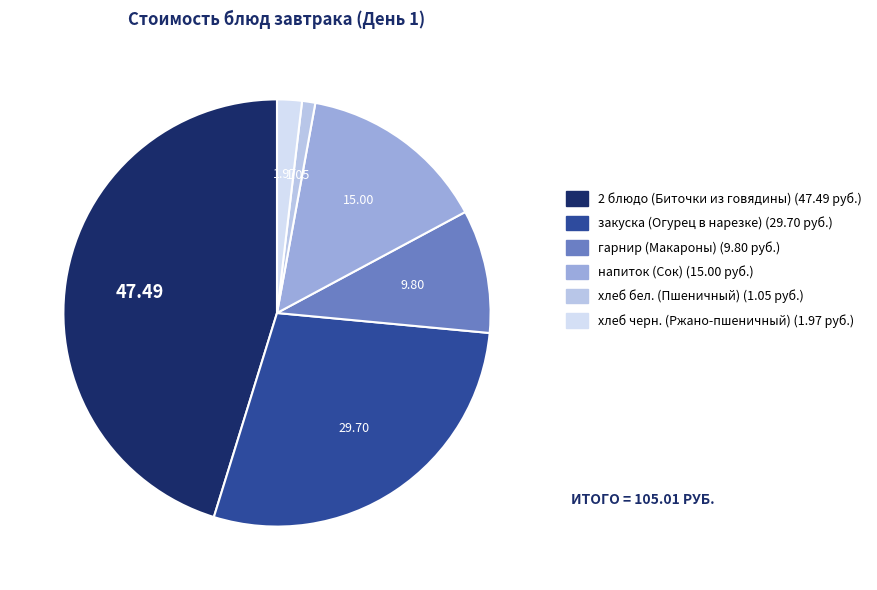

Count the number of slices in the pie.

6